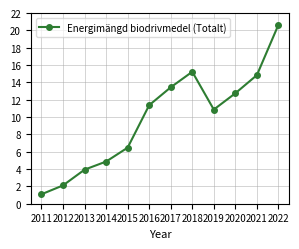

What is the difference between the second highest and second lowest values?

13.1